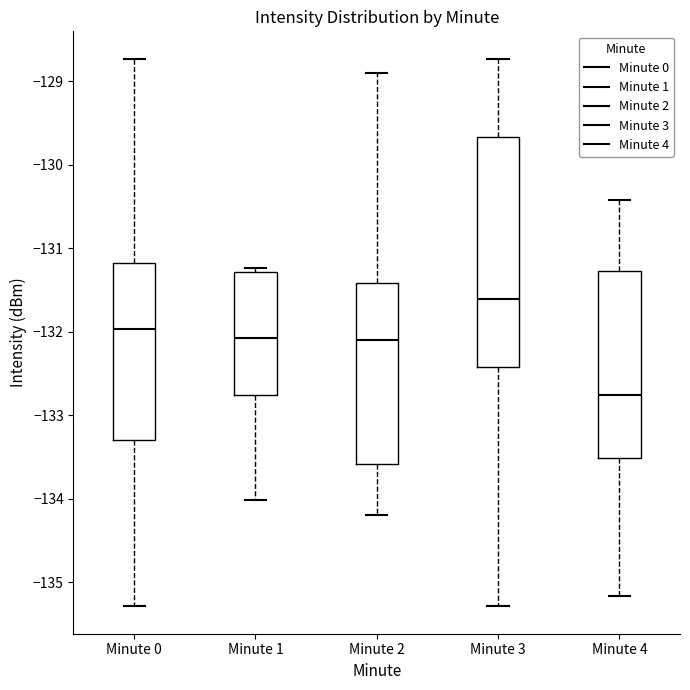

Where is the upper edge of the box for Minute 3 on the y-axis? The values are not printed on the chart, so give them approximately, as read against the axis.

-129.7